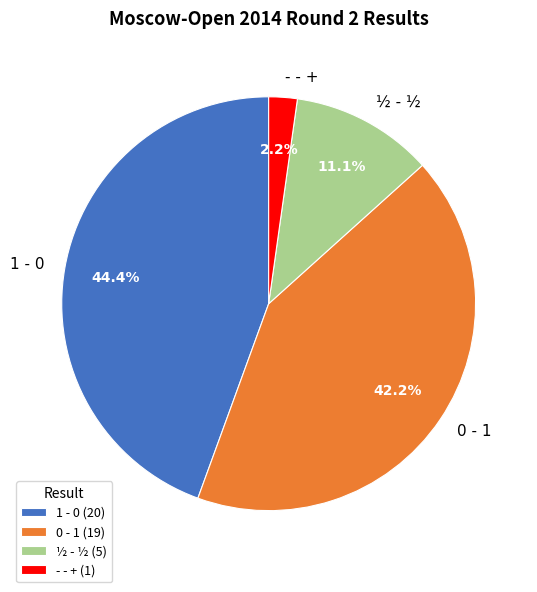

How many segments does this pie chart have?

4